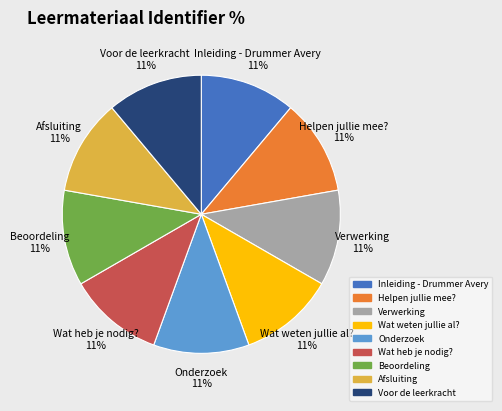

Do Afsluiting 11% and Beoordeling 11% together represent more than half of the pie?

No